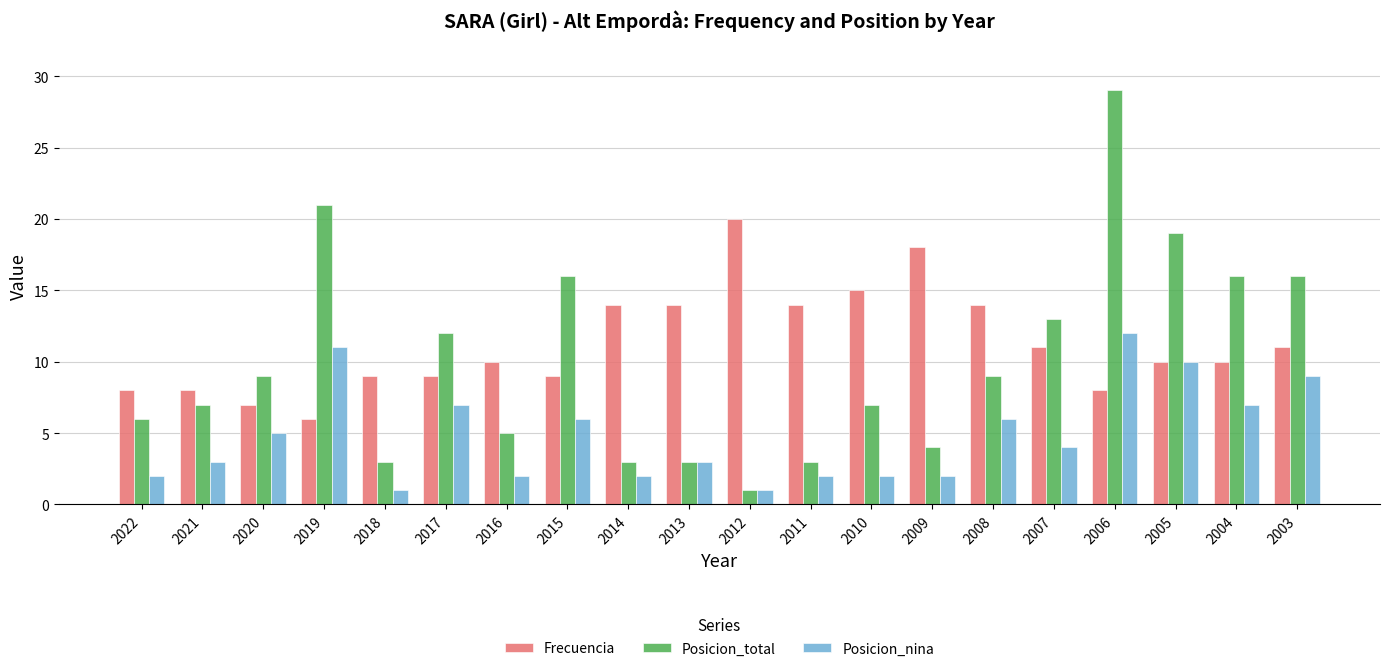

What is the value of the Posicion_total bar at the 18th from the left?

19